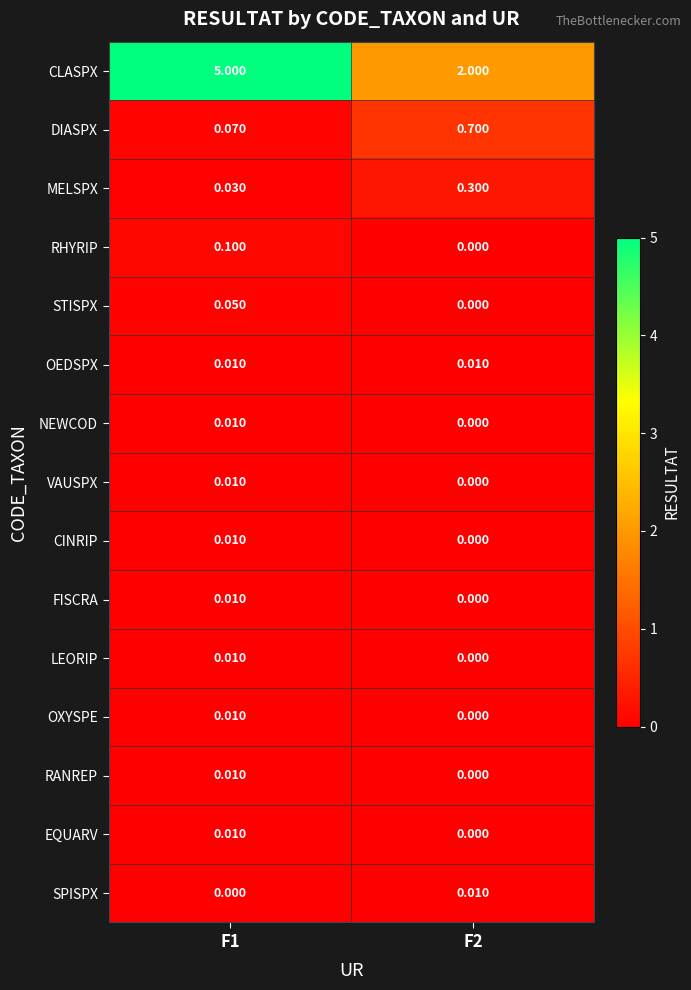

Which series has the largest total across all categories?

CLASPX